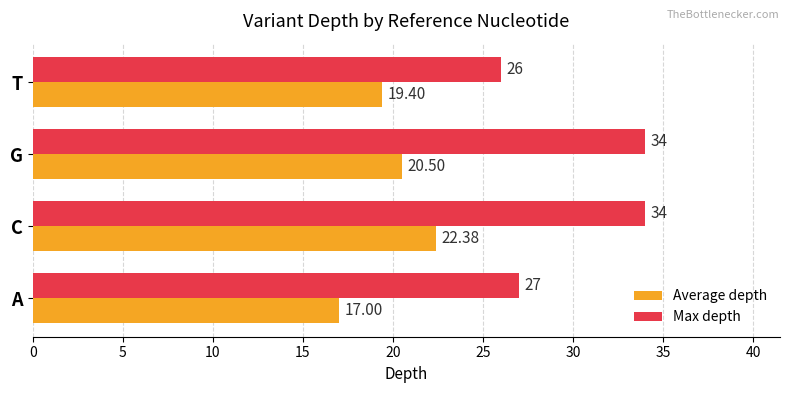

Rank the series by their maximum value, from lowest to highest.

Average depth, Max depth